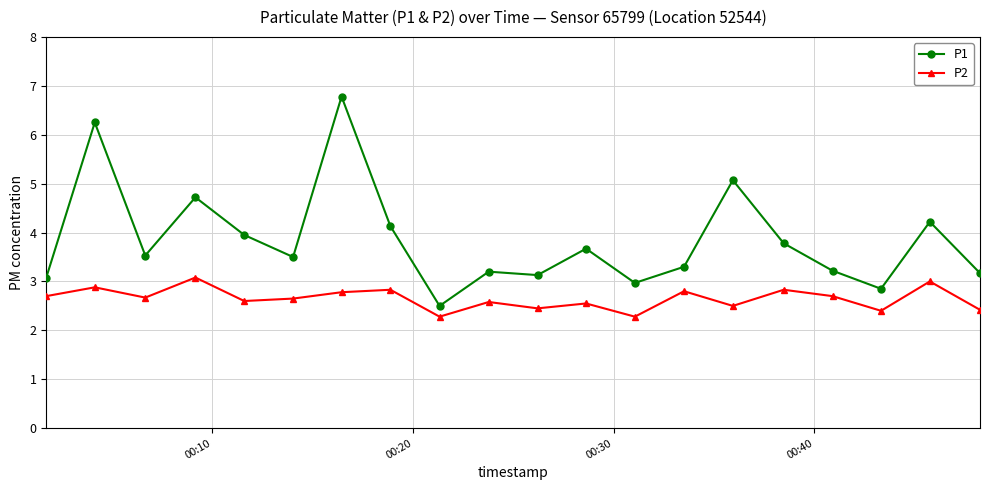

List the series in order of their peak value, highest first.

P1, P2